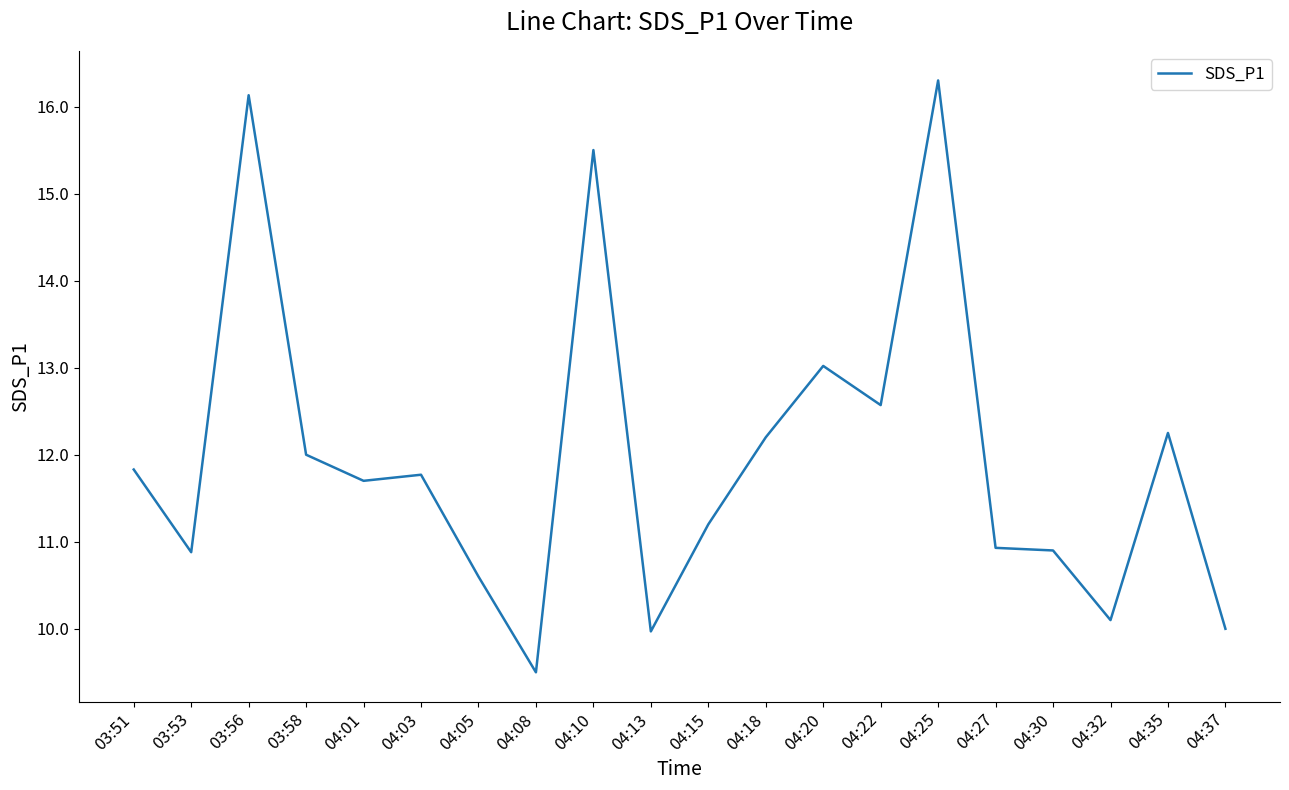

True or false: the data shows 6.9 at 04:13.

False